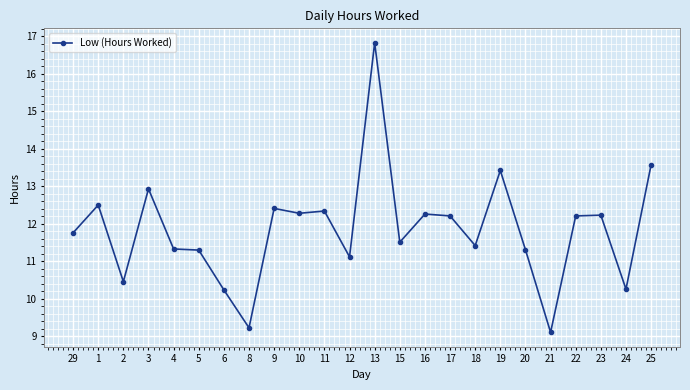

Between 1 and 3, which is larger?

3